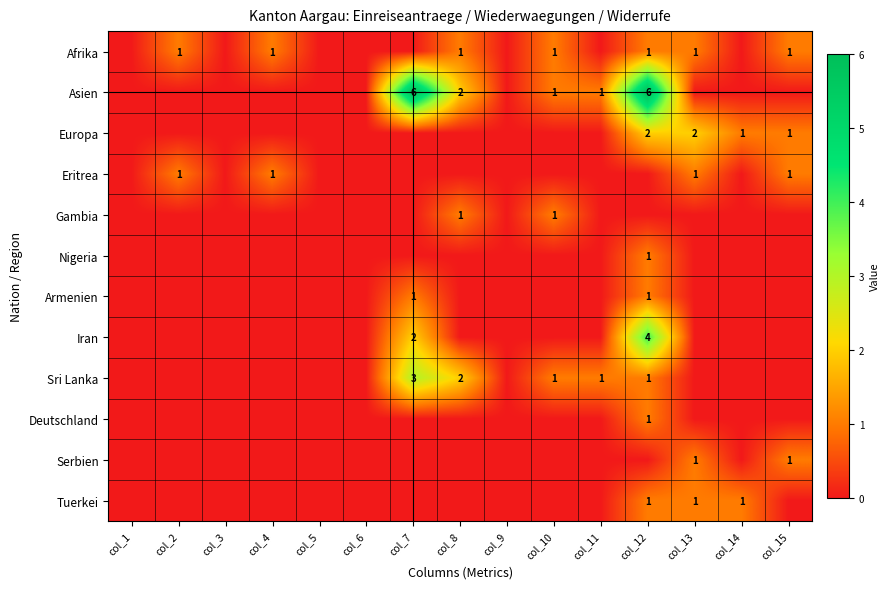

List the labels in order of Asien value, largest first.

col_7, col_12, col_8, col_10, col_11, col_1, col_2, col_3, col_4, col_5, col_6, col_9, col_13, col_14, col_15